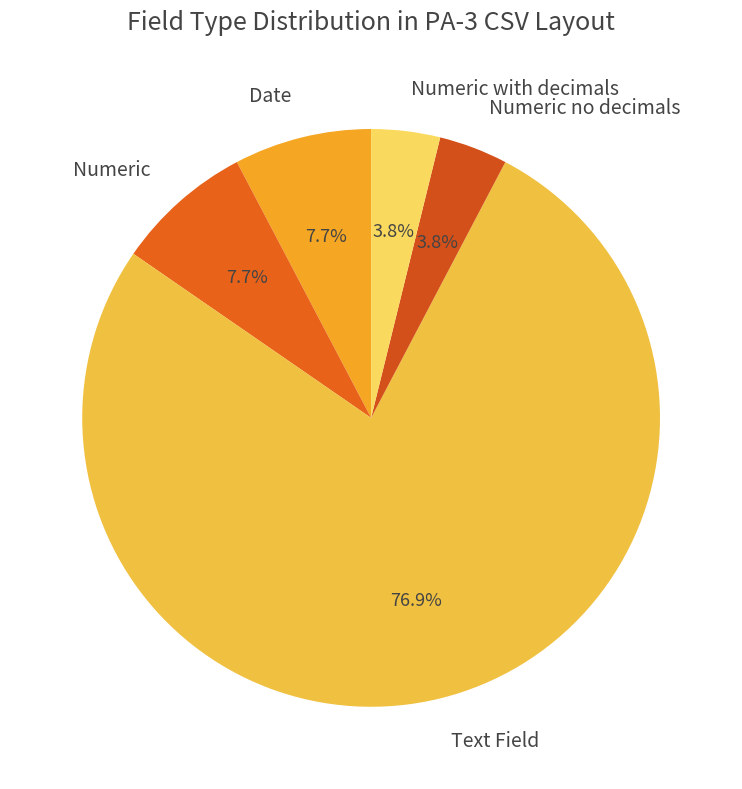

What percentage do Date and Numeric together represent?

15.4%